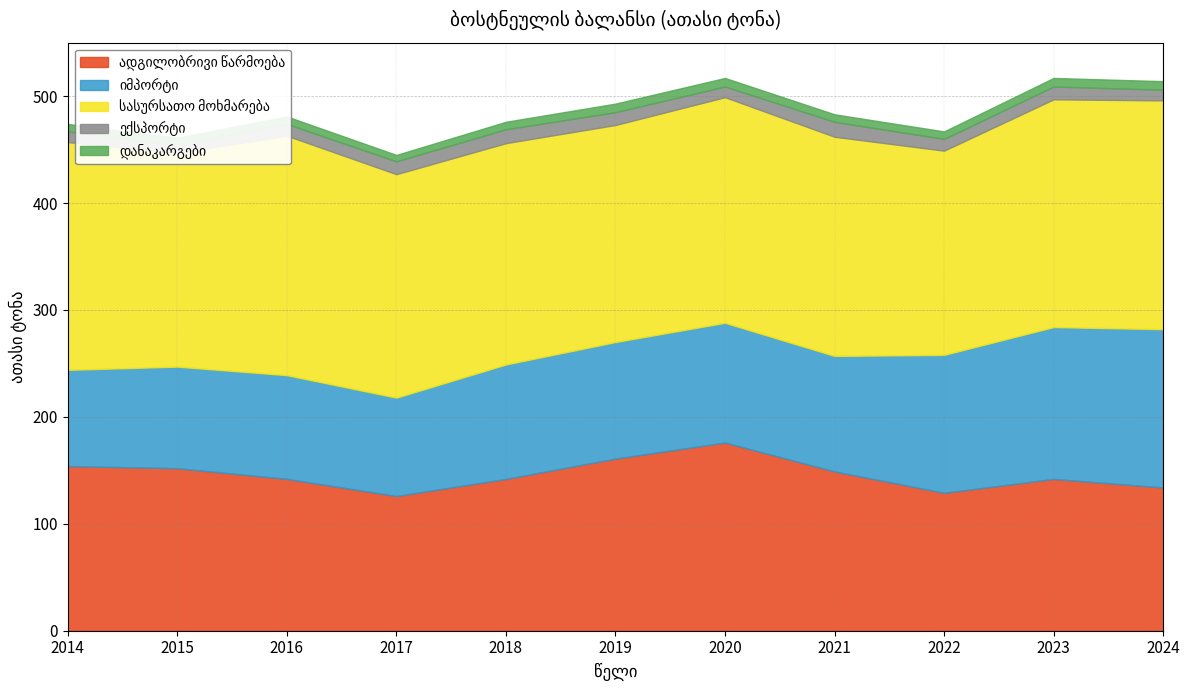

How many ექსპორტი values are between 10 and 12?

8